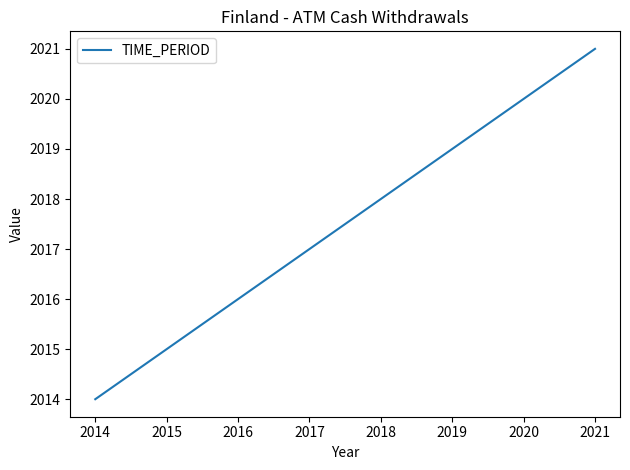

True or false: the data shows 615 at 2016.

False